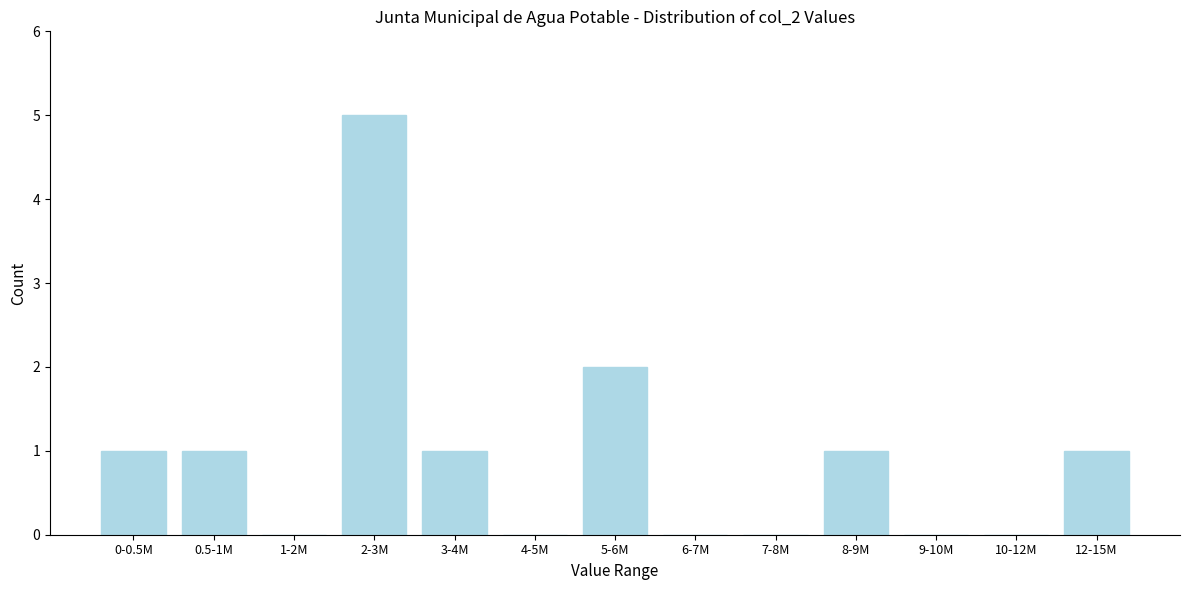

Reading left to right, transcribe all the data shown in this chart.

0-0.5M=1	0.5-1M=1	1-2M=0	2-3M=5	3-4M=1	4-5M=0	5-6M=2	6-7M=0	7-8M=0	8-9M=1	9-10M=0	10-12M=0	12-15M=1